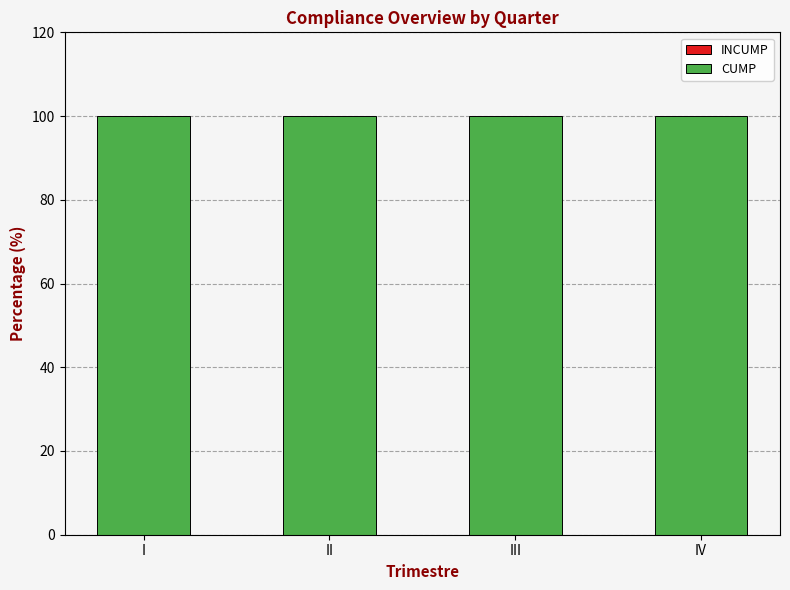

Reading left to right, what are all the values shown in this chart?

INCUMP: I=0	II=0	III=0	IV=0
CUMP: I=100	II=100	III=100	IV=100